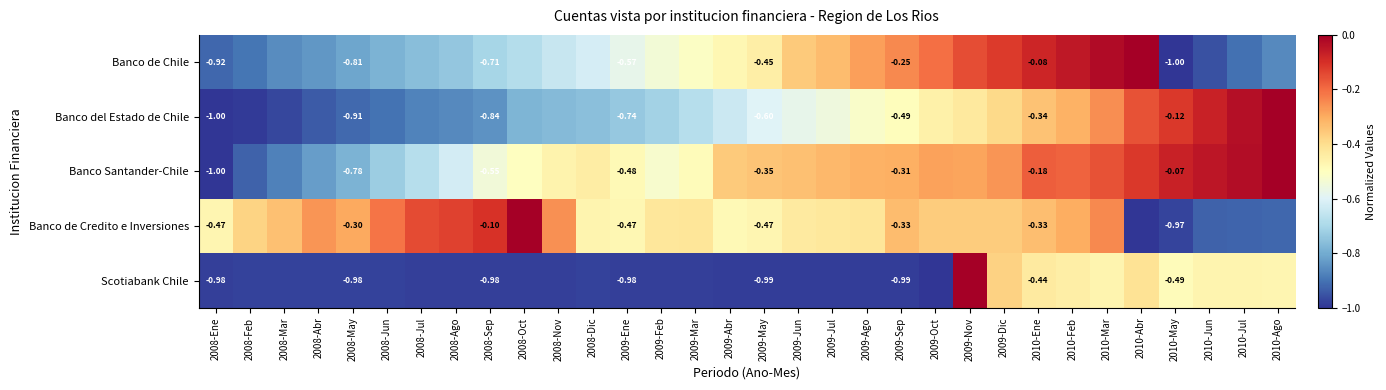

How many series are shown in this chart?

5